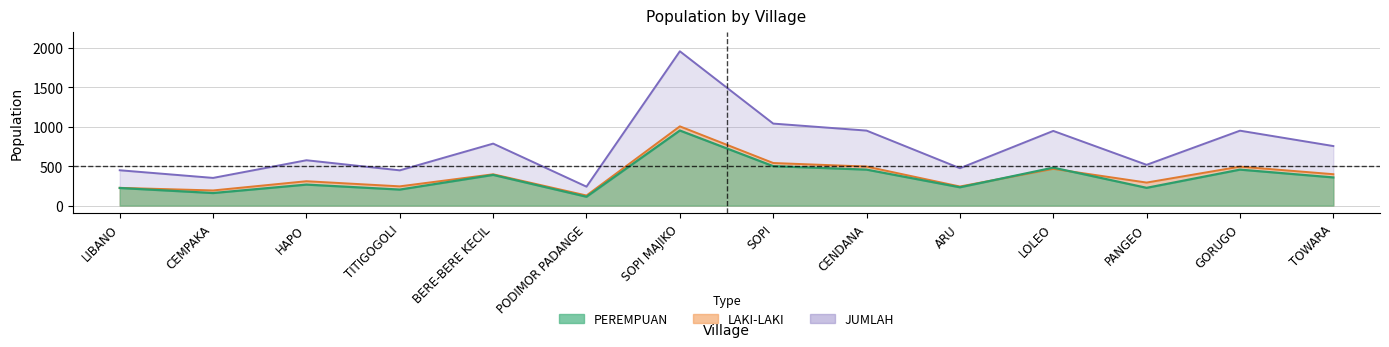

What is the maximum value shown in the chart?

1957